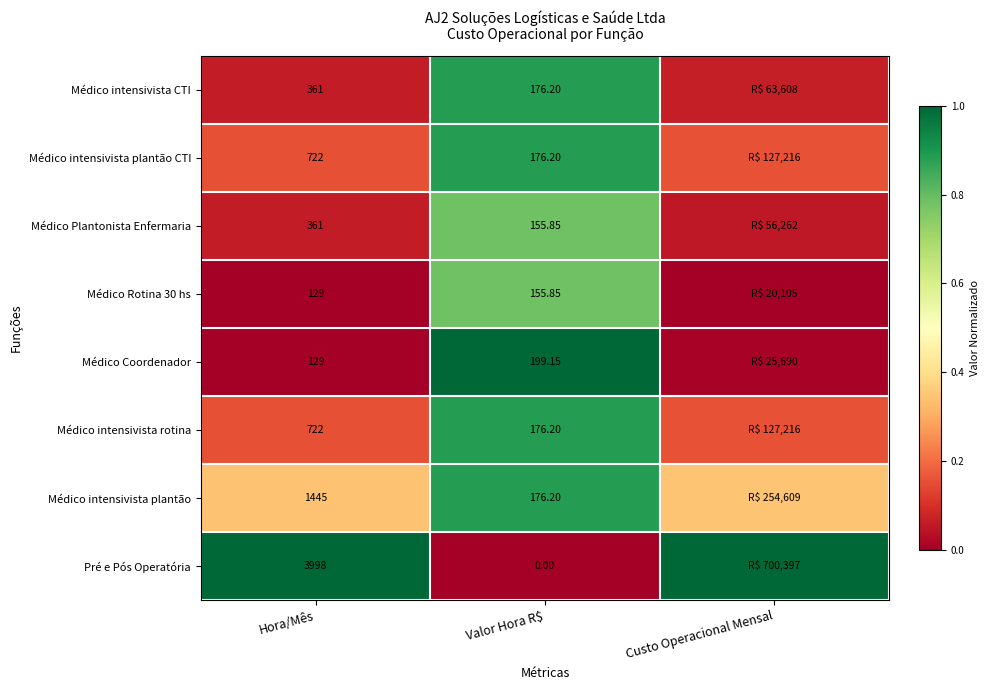

Is the value of Médico intensivista CTI at Hora/Mês greater than the value of Médico Coordenador at Valor Hora R$?

Yes